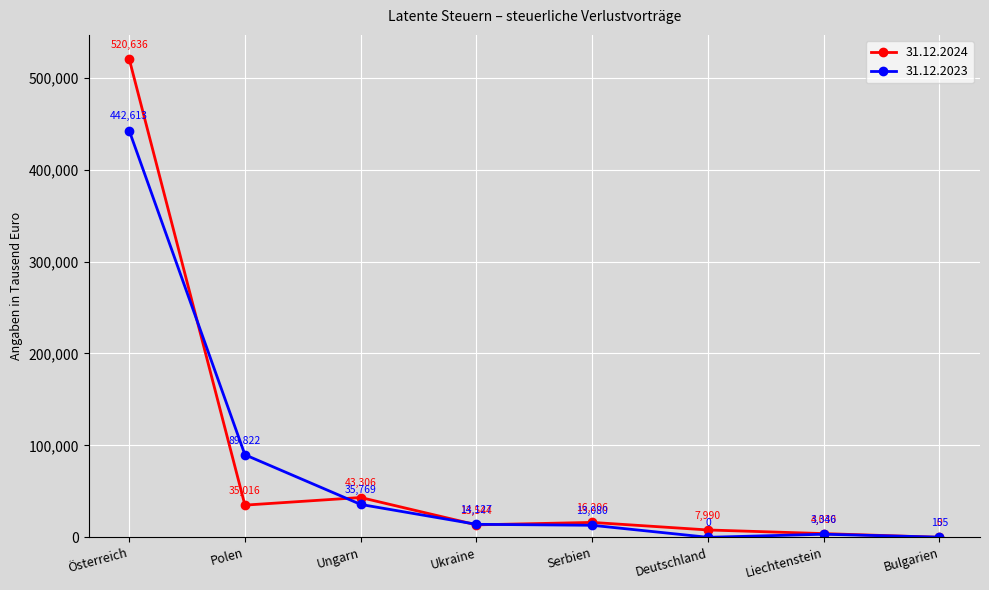

Which series has the widest spread of values?

31.12.2024